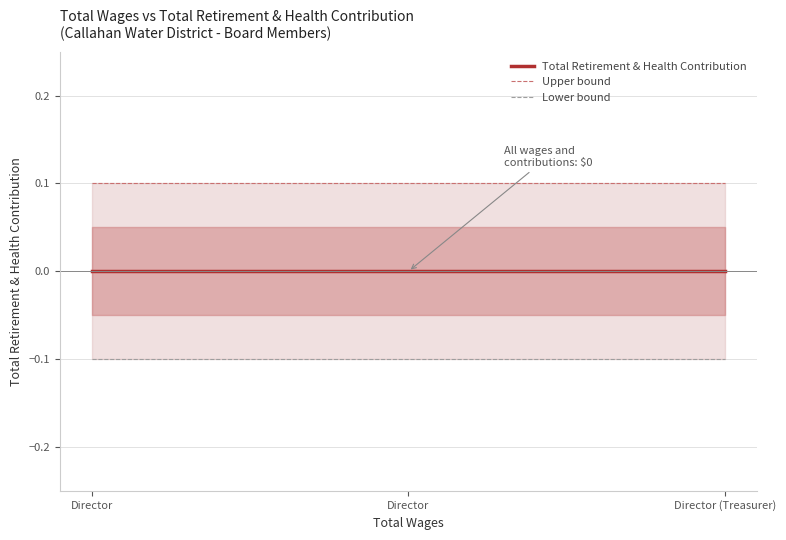

Which category has the highest value in the Lower bound series?

Director